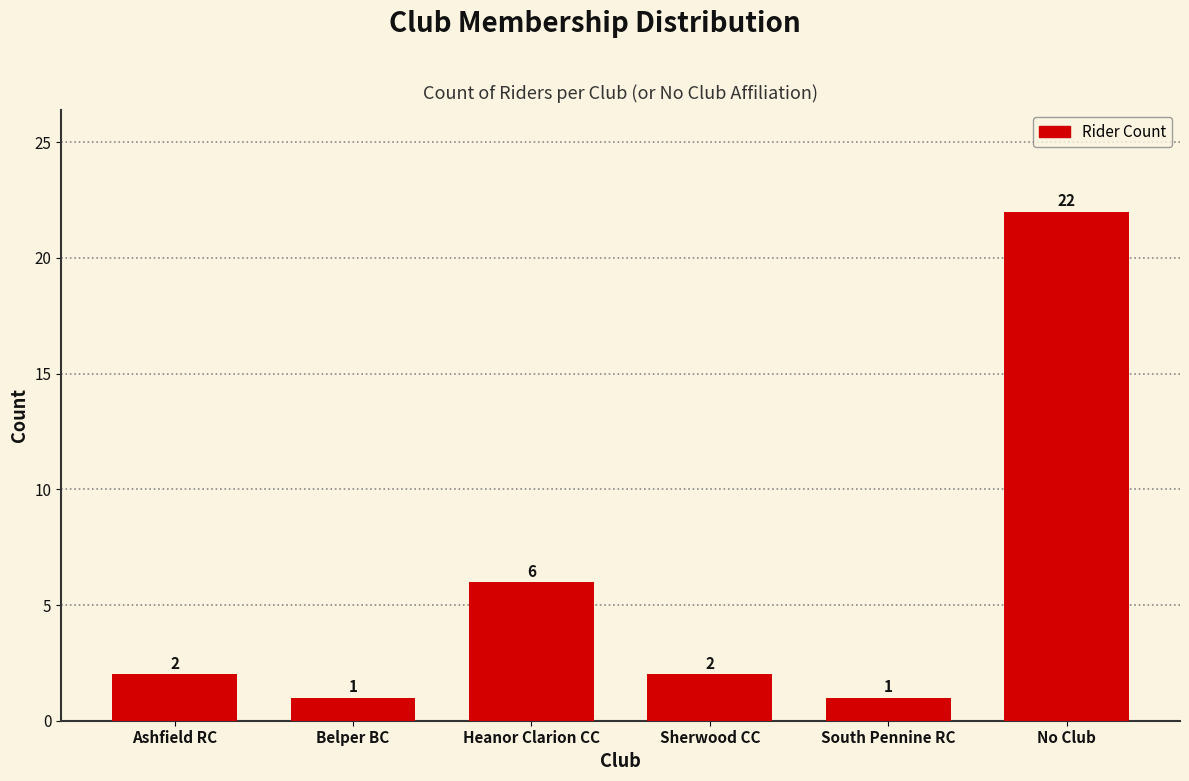

Reading left to right, list all the values displayed in this chart.

Ashfield RC=2	Belper BC=1	Heanor Clarion CC=6	Sherwood CC=2	South Pennine RC=1	No Club=22